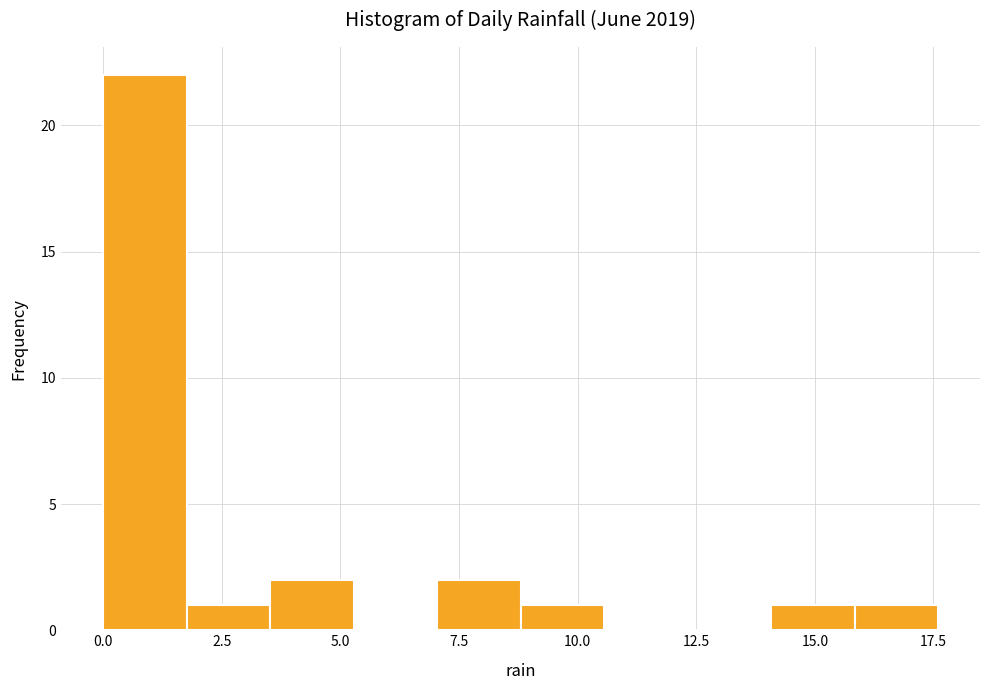

Around what value on the x-axis is the tallest bar? Give the approximate position of its centre, as read against the axis.

1.0